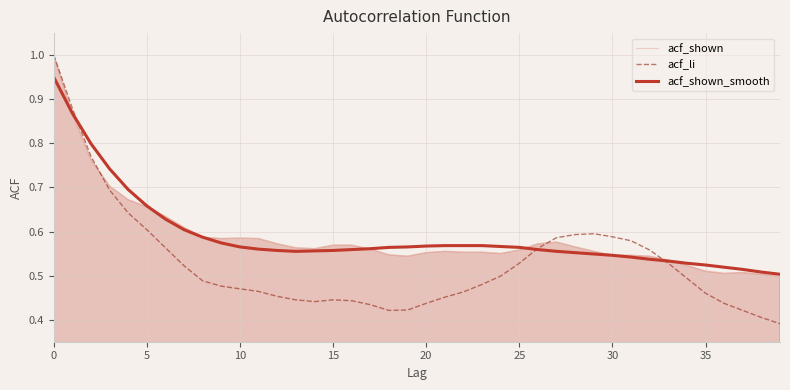

In acf_li, how many points are higher than both neighbors (excluding endpoints)?

2